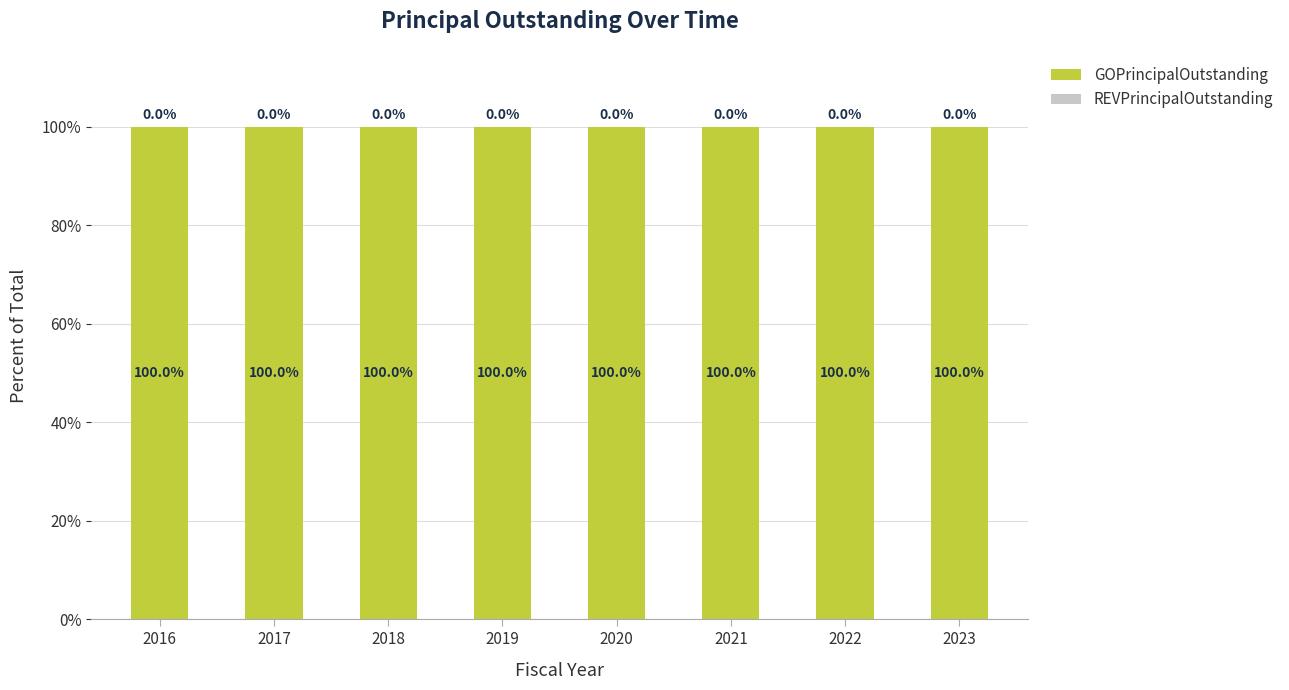

The value of GOPrincipalOutstanding at 2022 is 21. True or false?

False